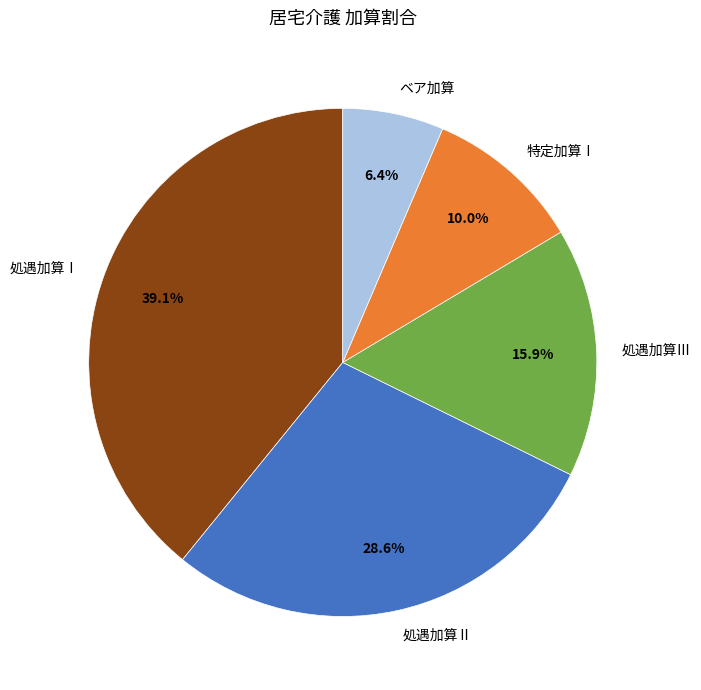

Which has a higher value, 処遇加算Ⅰ or 処遇加算Ⅲ?

処遇加算Ⅰ